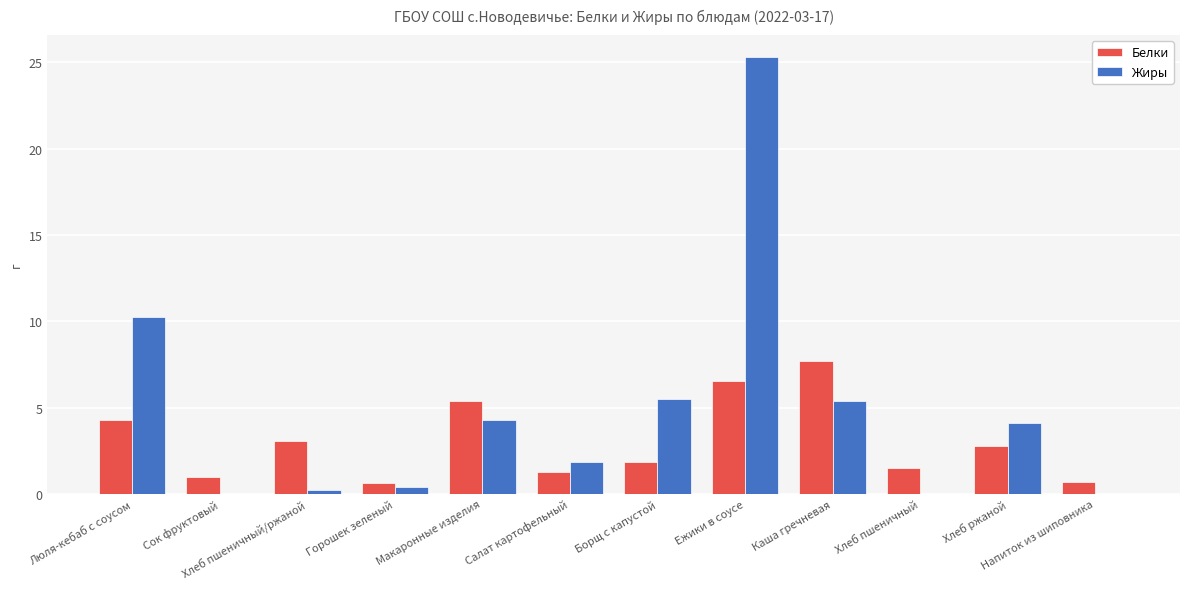

Is the value of Белки at Горошек зеленый greater than the value of Жиры at Хлеб ржаной?

No